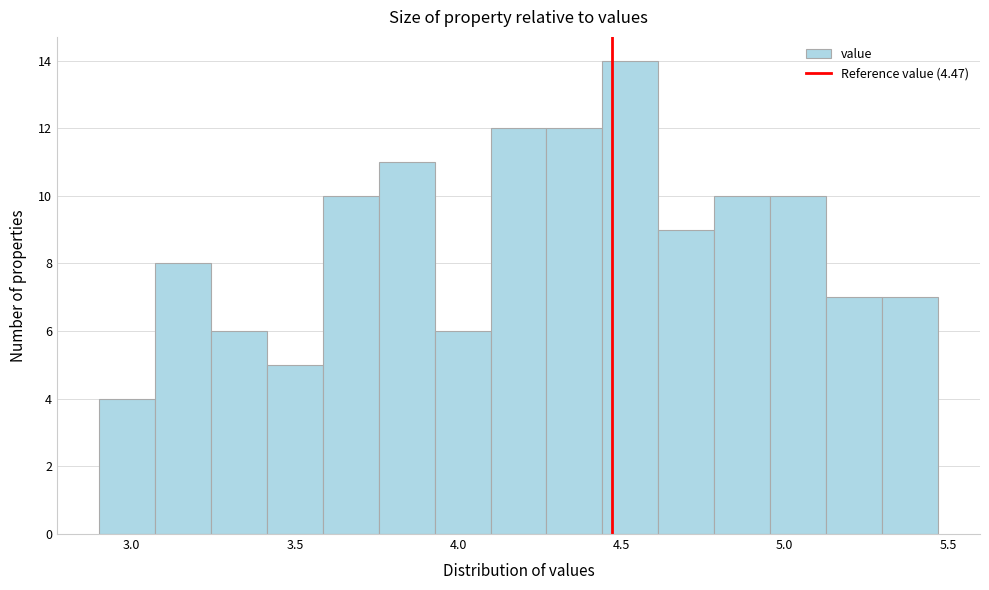

Read against the x-axis, roughly where is the centre of the tallest bar?

4.55